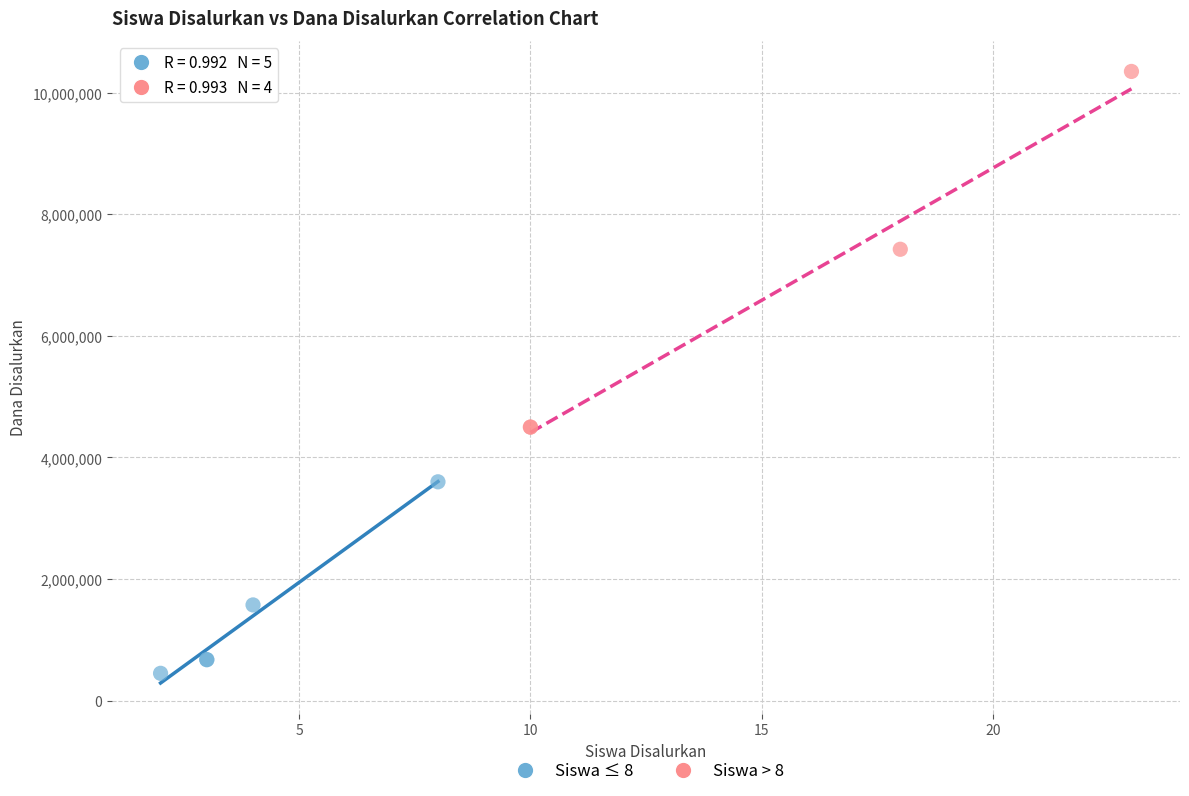

Which series has the largest Y range (max minus min)?

Siswa > 8